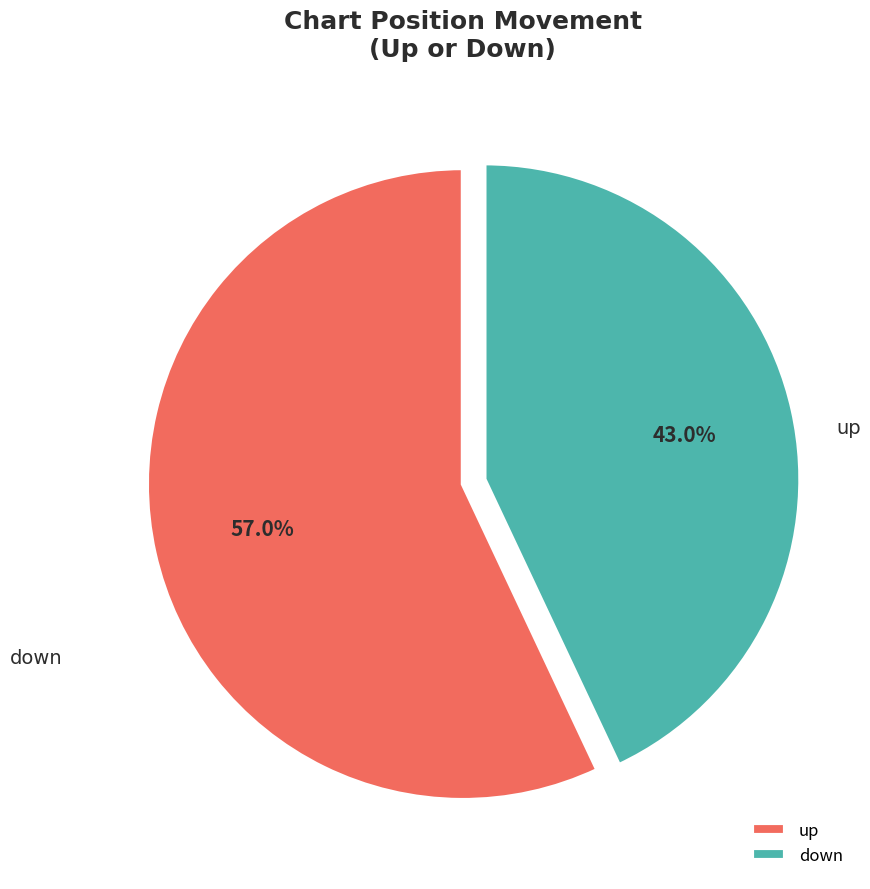

What percentage is the up slice, to the nearest percent?

57%